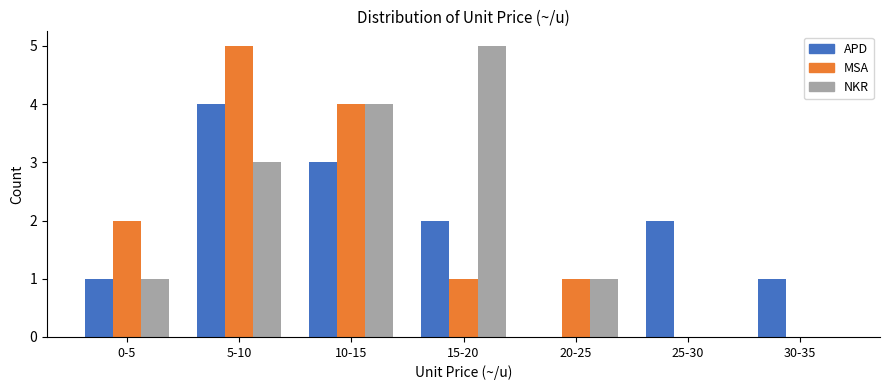

Reading right to left, what are all the values shown in this chart?

APD: 30-35=1	25-30=2	20-25=0	15-20=2	10-15=3	5-10=4	0-5=1
MSA: 30-35=0	25-30=0	20-25=1	15-20=1	10-15=4	5-10=5	0-5=2
NKR: 30-35=0	25-30=0	20-25=1	15-20=5	10-15=4	5-10=3	0-5=1